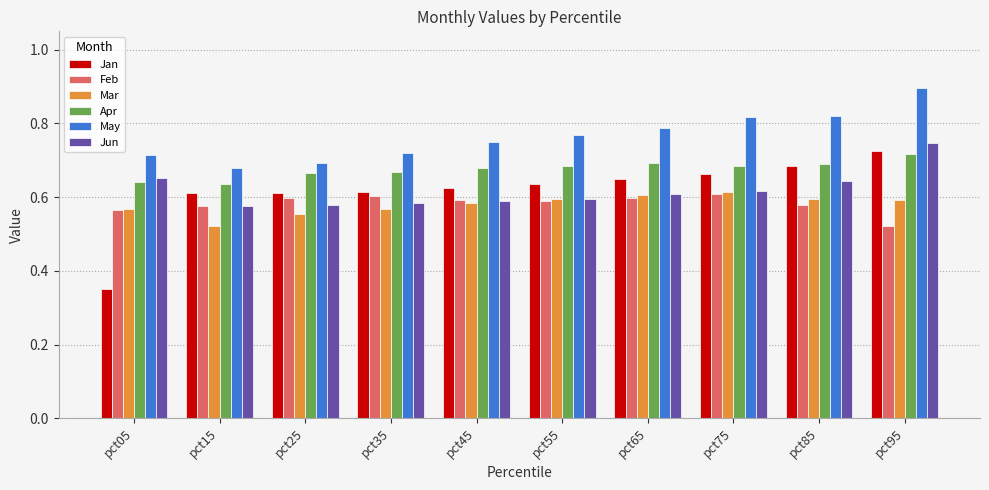

What is the difference between the highest and lowest values at pct65?

0.2